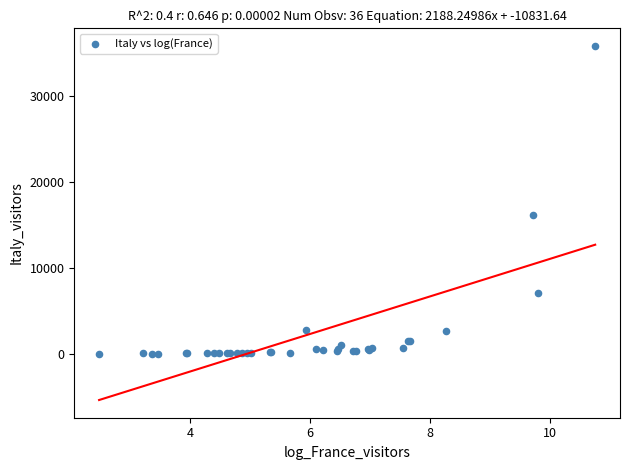

What Y value in the scatter plot is closest to 17939?

16171